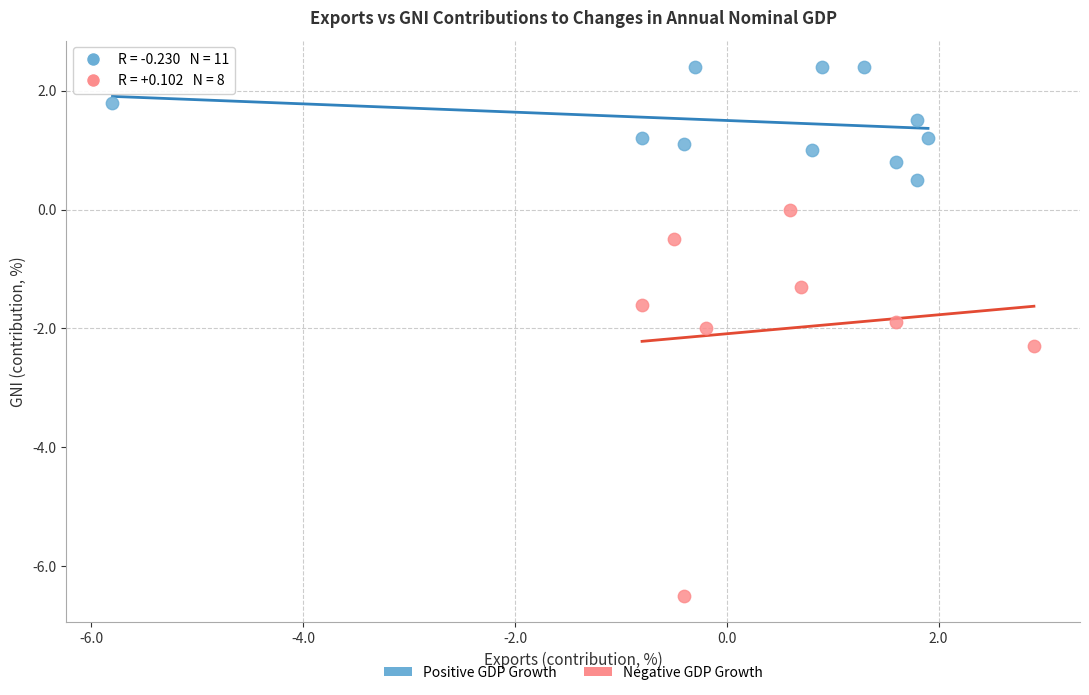

Which series contains the highest Y value?

Positive GDP Growth